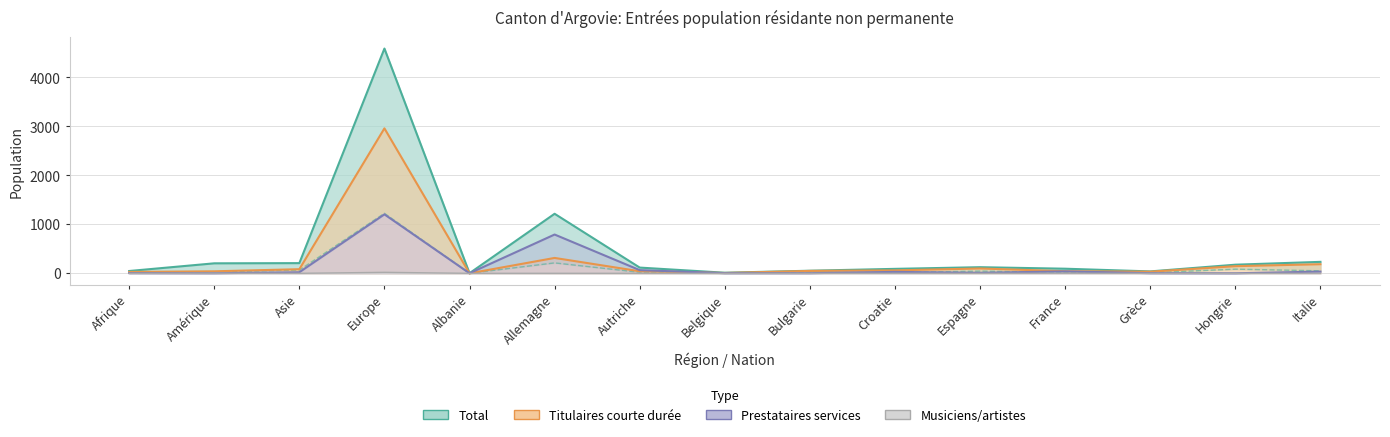

Which series has the largest total across all categories?

Total